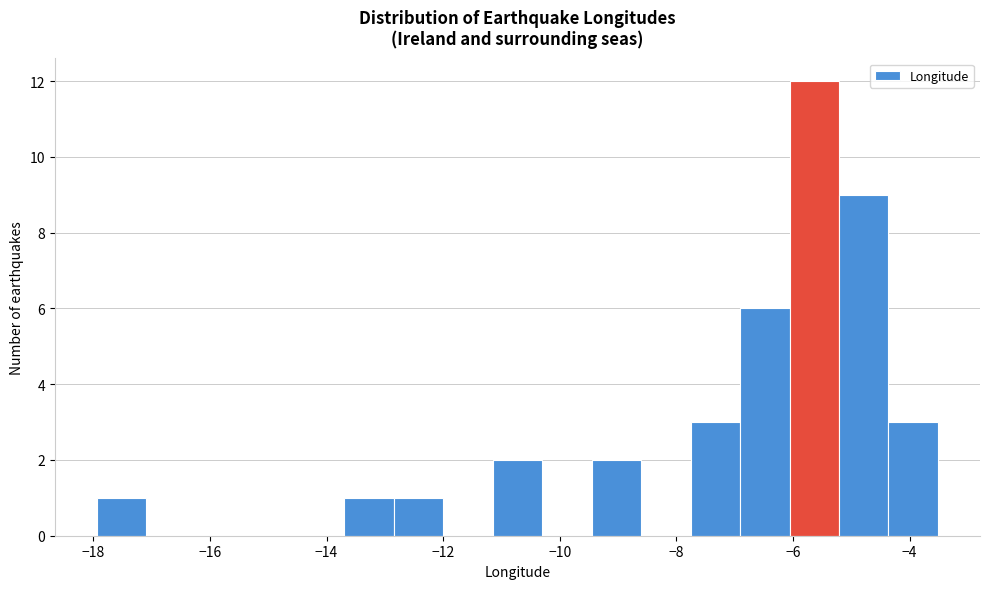

Reading left to right, list every bar in this chart as the range it spans on the x-axis followed by its height. Neither the bar edges nor the heights are printed on the chart, so give them approximately, as read against the axes.

-18.0 to -17.0: 1
-17.0 to -16.2: 0
-16.2 to -15.4: 0
-15.4 to -14.6: 0
-14.6 to -13.6: 0
-13.6 to -12.8: 1
-12.8 to -12.0: 1
-12.0 to -11.2: 0
-11.2 to -10.4: 2
-10.4 to -9.4: 0
-9.4 to -8.6: 2
-8.6 to -7.8: 0
-7.8 to -7.0: 3
-7.0 to -6.0: 6
-6.0 to -5.2: 12
-5.2 to -4.4: 9
-4.4 to -3.6: 3